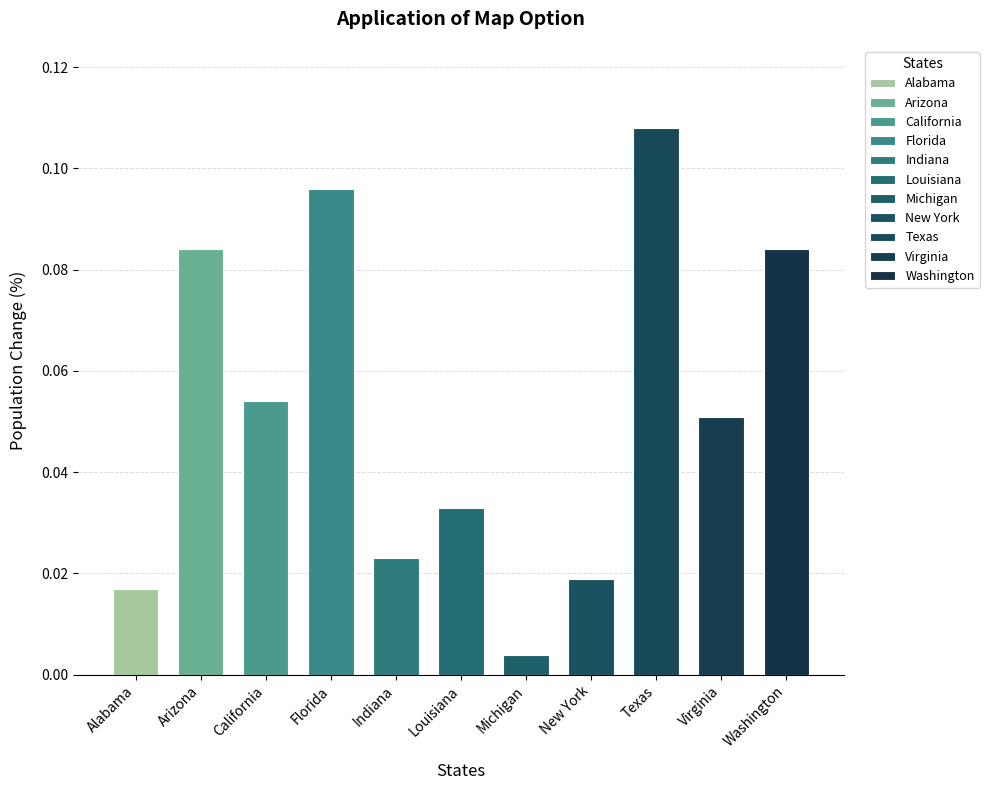

Which label corresponds to the largest value in the chart?

Texas